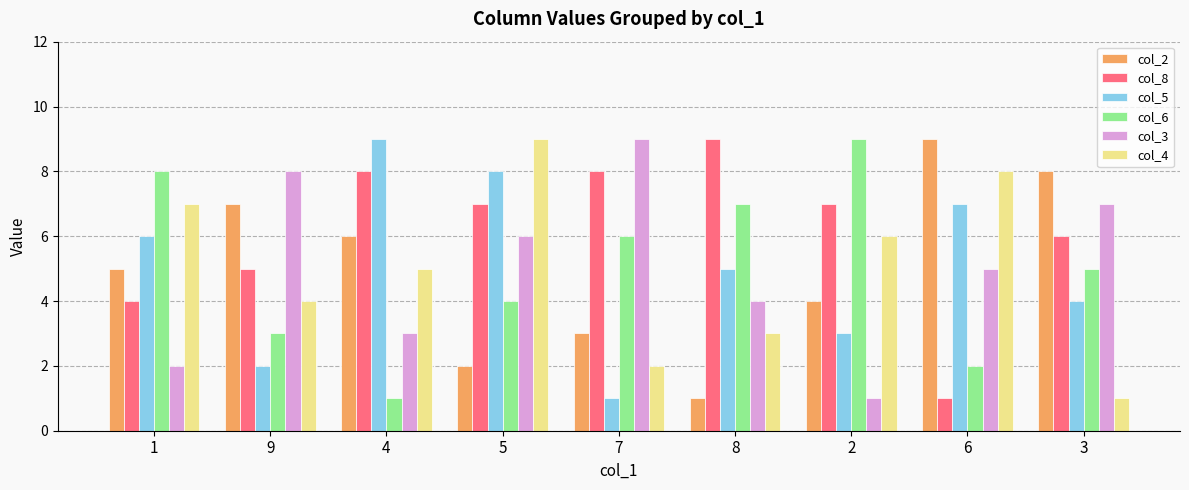

Is it true that col_8 equals 8 at 3?

False